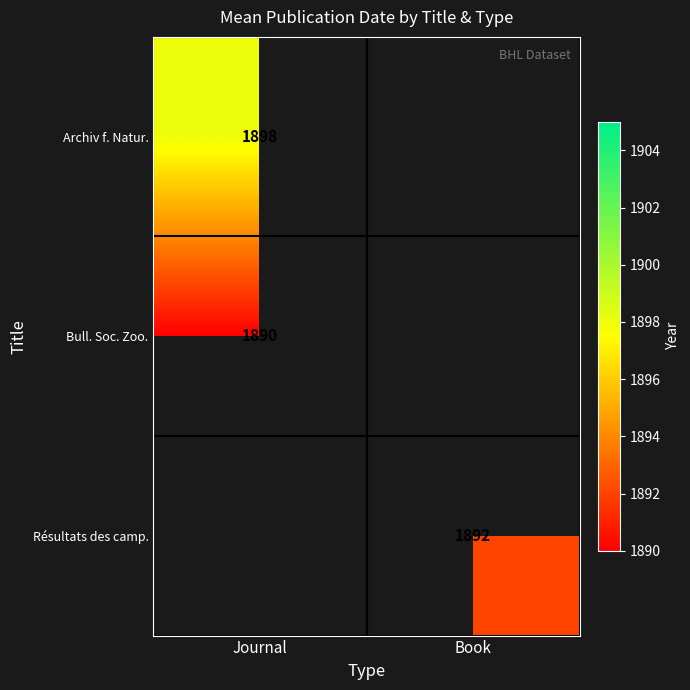

The value of Résultats des camp. at Book is 1892. True or false?

True